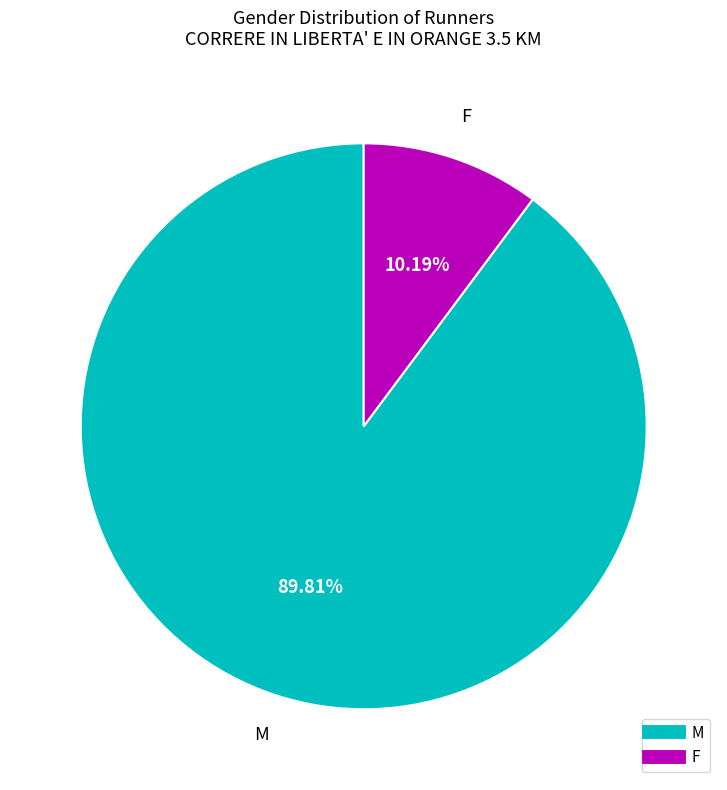

To the nearest percent, what is the difference between the F and M slice percentages?

80%